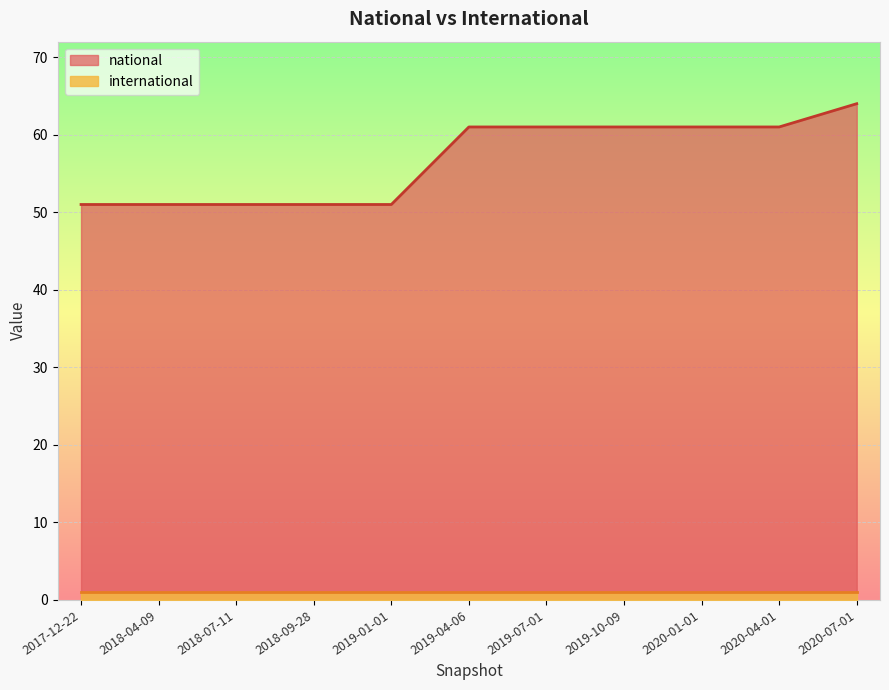

List the series in order of their overall mean, highest first.

national, international